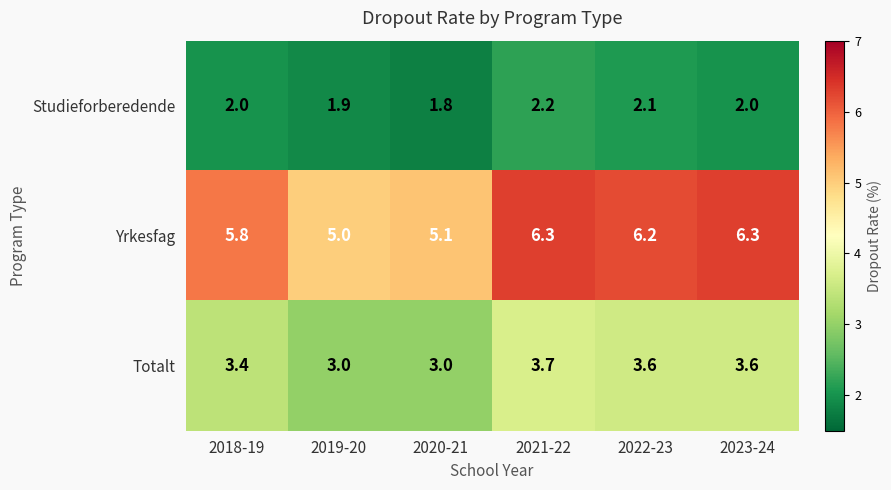

Count the number of data series in this chart.

3